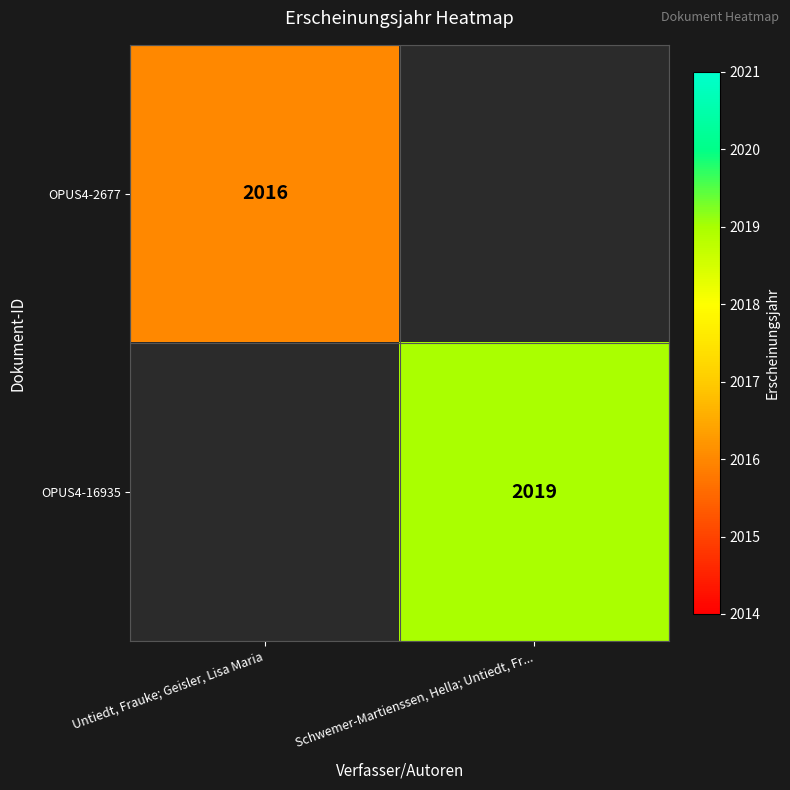

Is it true that OPUS4-2677 equals 2814 at Untiedt, Frauke; Geisler, Lisa Maria?

False